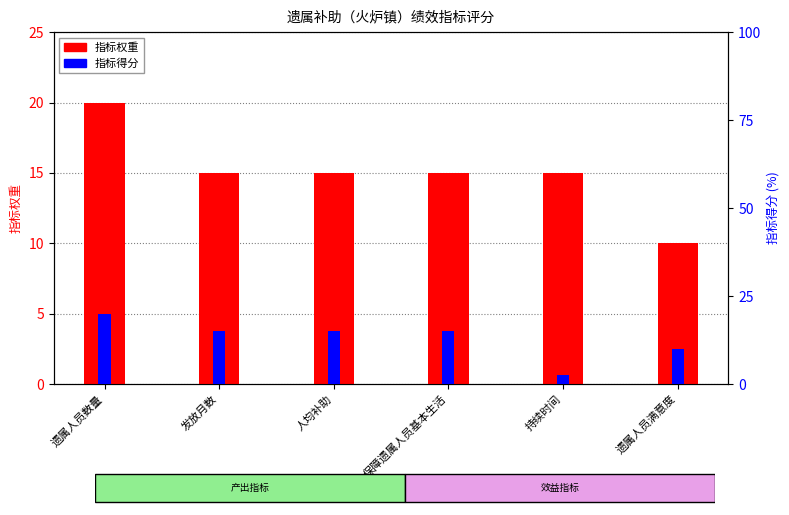

Which label corresponds to the largest value in the chart?

遗属人员数量